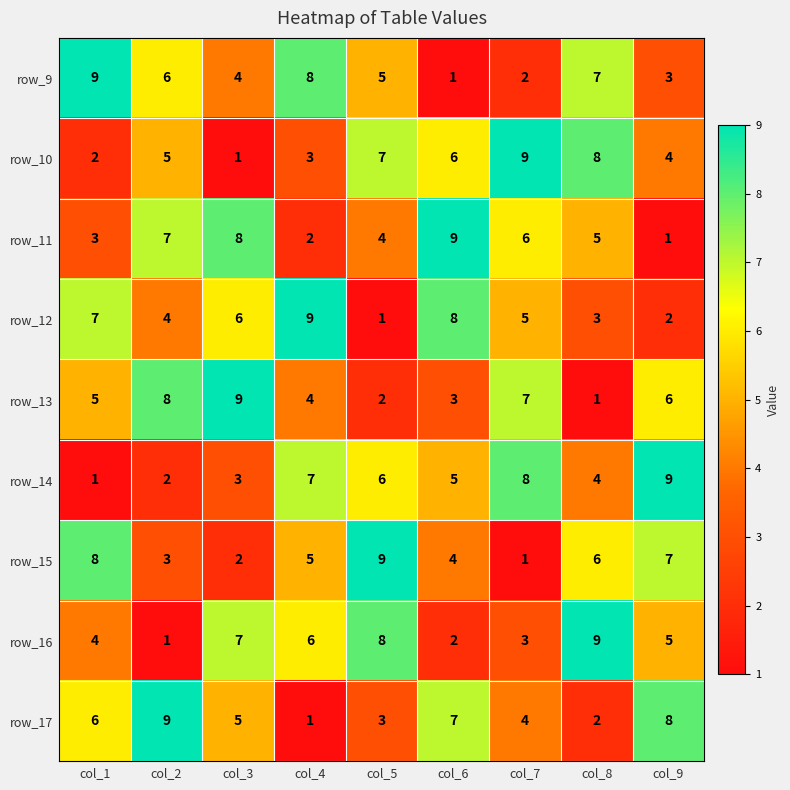

What is the difference between the highest and lowest values at col_4?

8